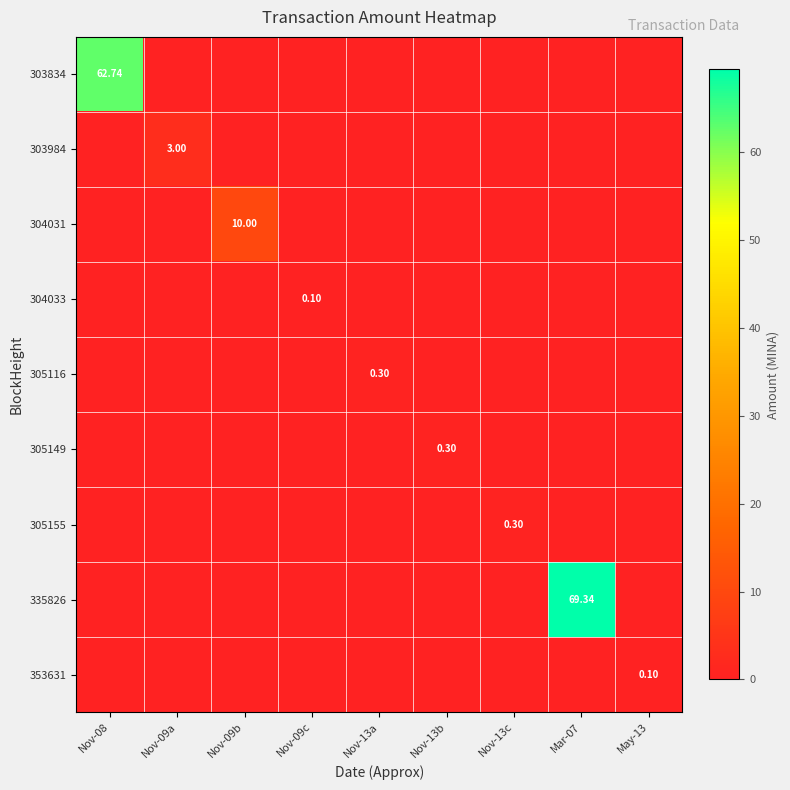

What is the total value across all series at Nov-13c?

0.3